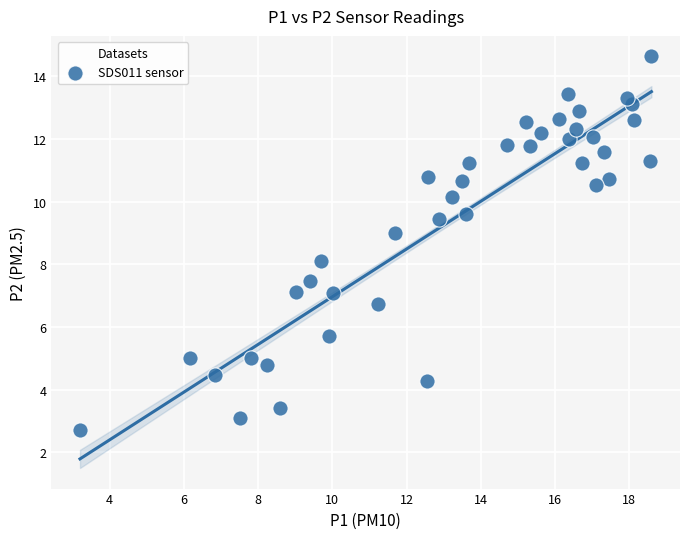

What is the range of X values (max minus min)?

15.4